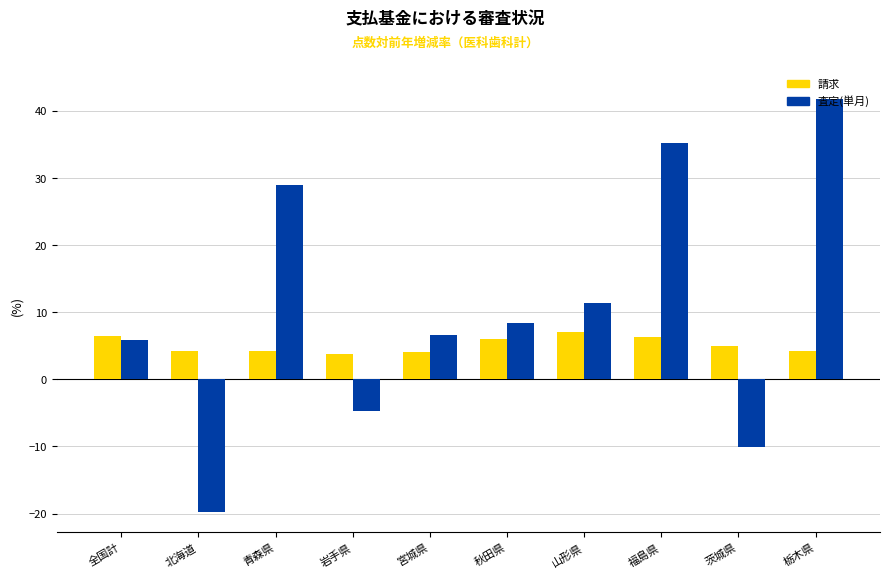

Where does the 査定(単月) series first go above 8?

青森県